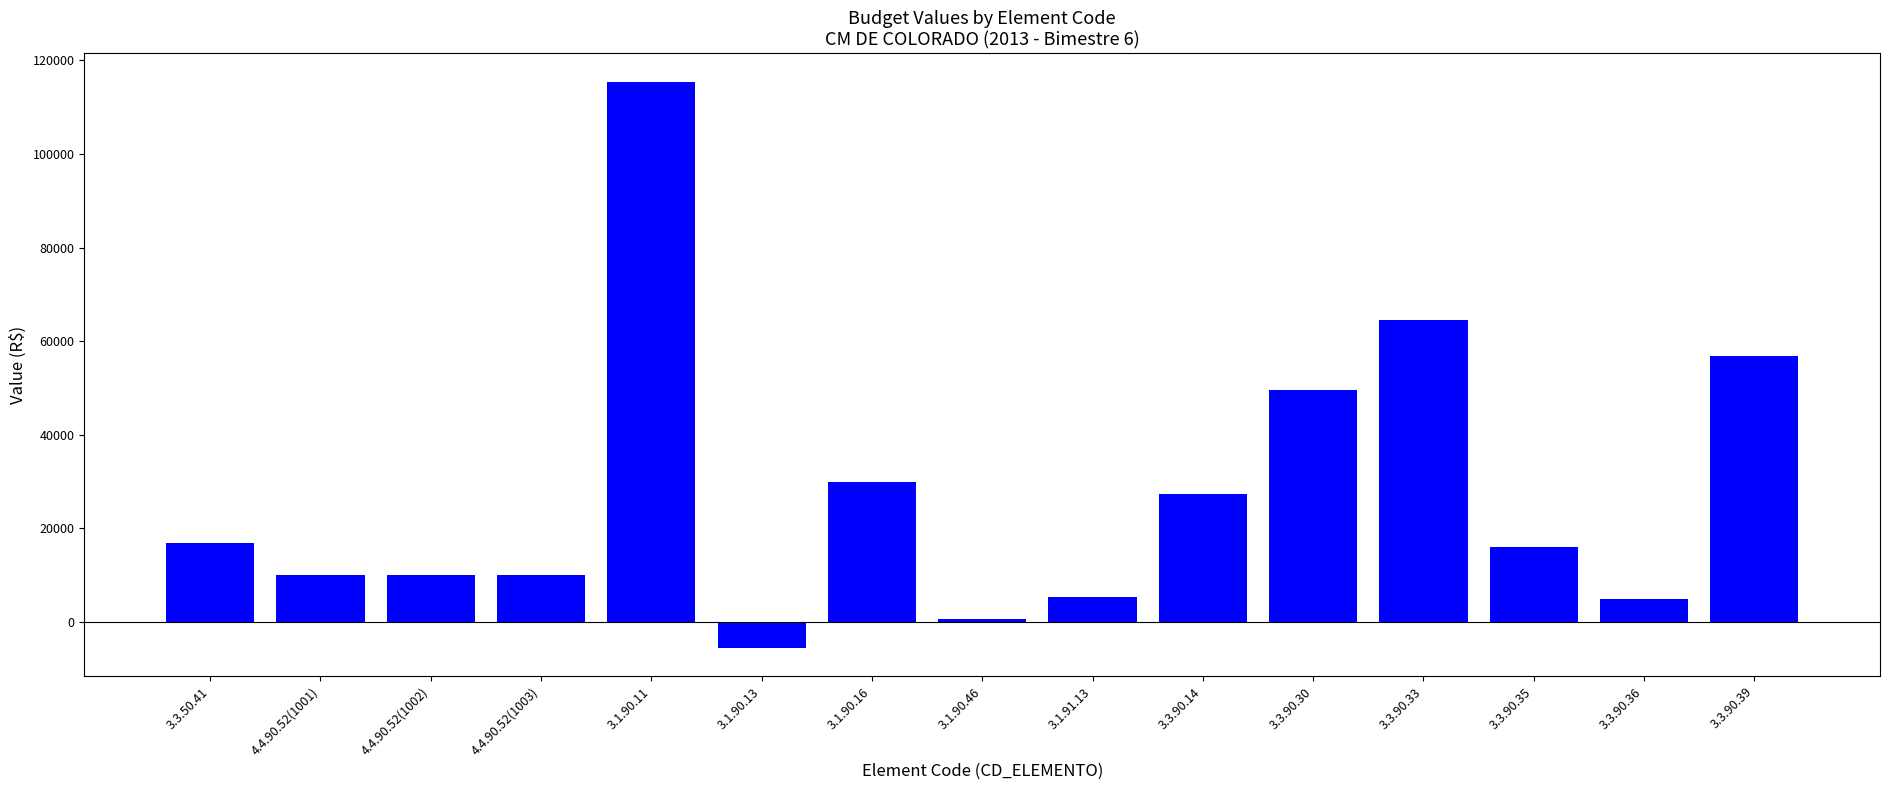

What is the label of the 8th bar from the right?

3.1.90.46